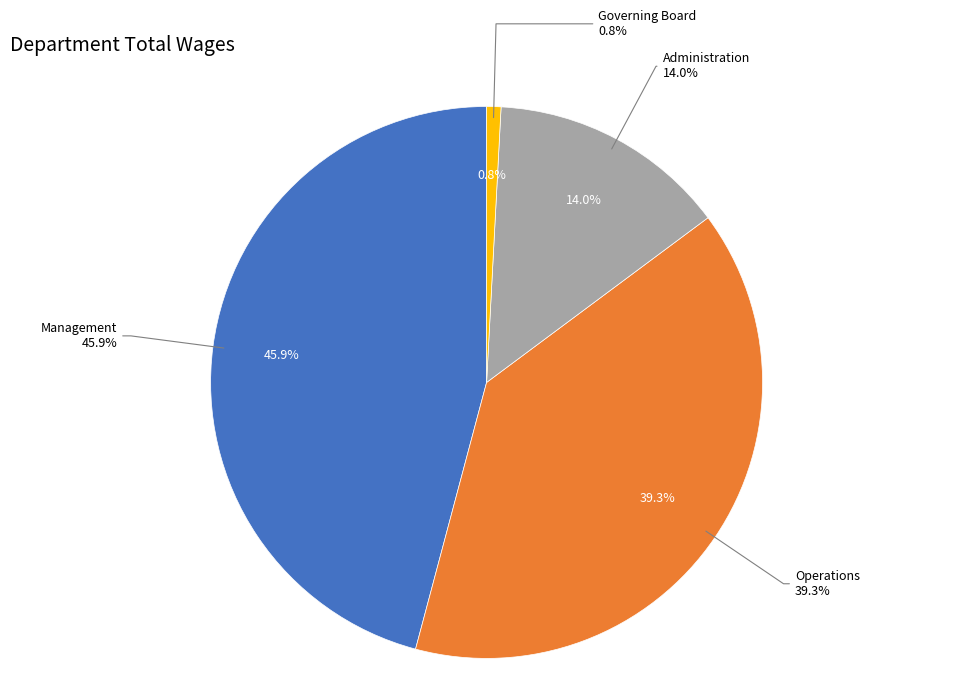

To the nearest percent, what is the difference between the Operations and Administration slice percentages?

25%